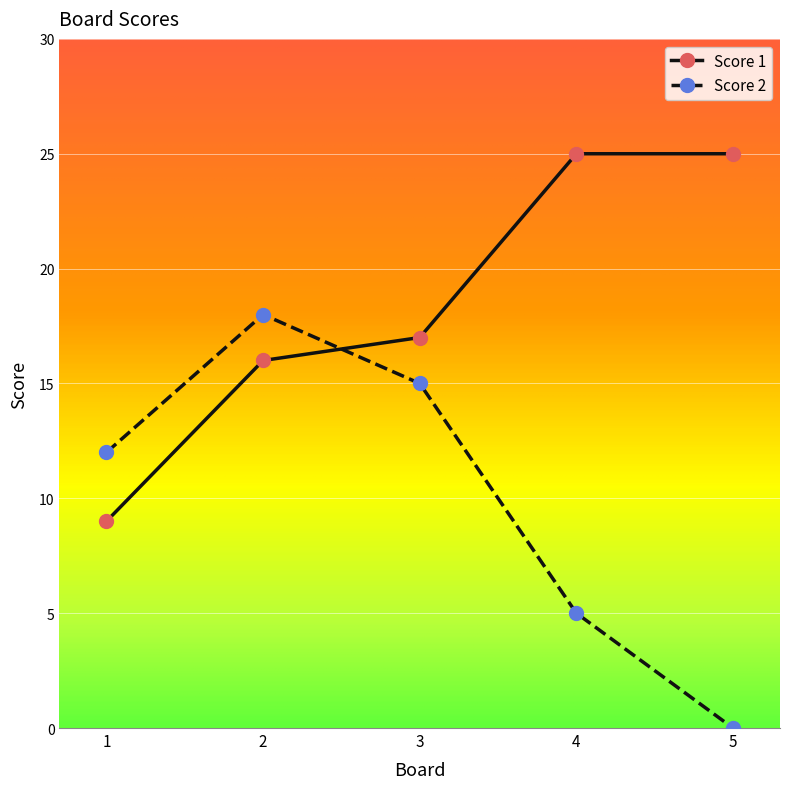

Reading left to right, what are all the values shown in this chart?

Score 1: 9	16	17	25	25
Score 2: 12	18	15	5	0